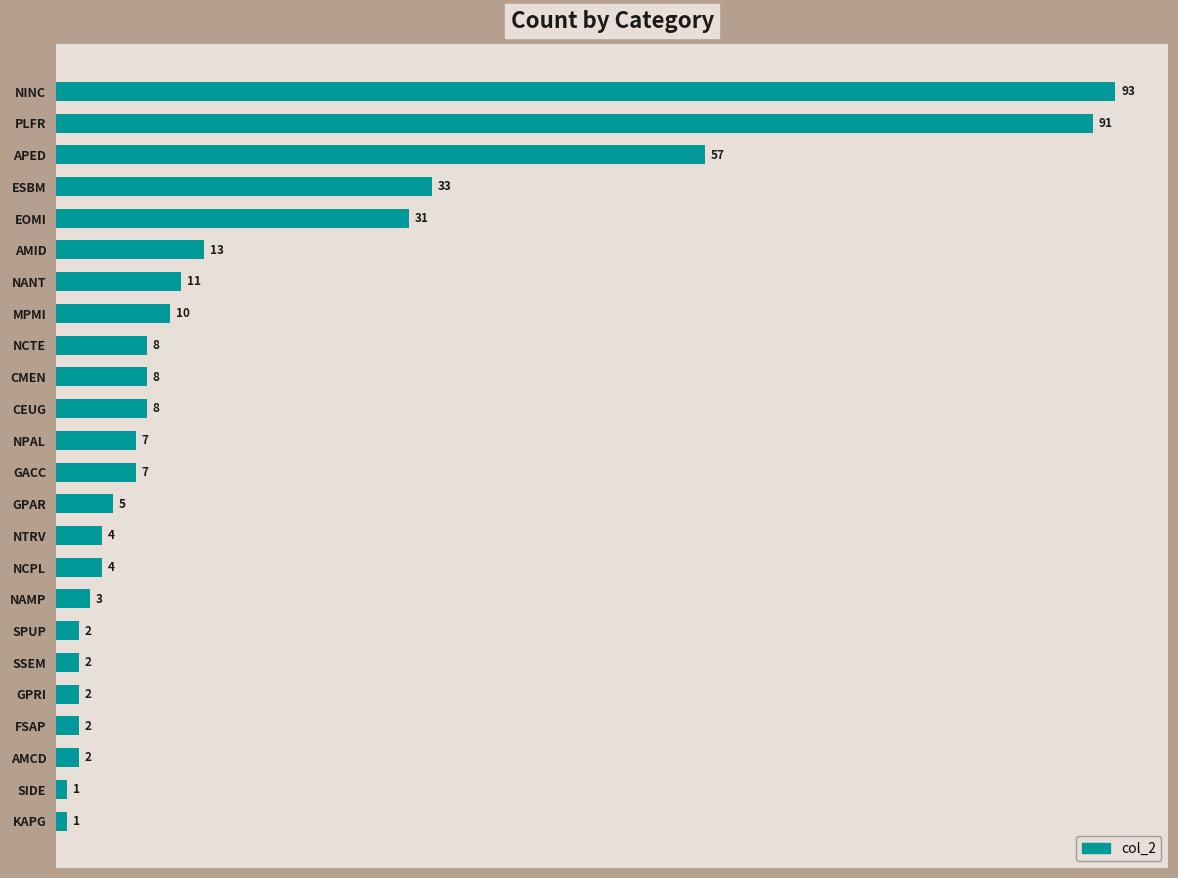

Does the chart contain any negative values?

No